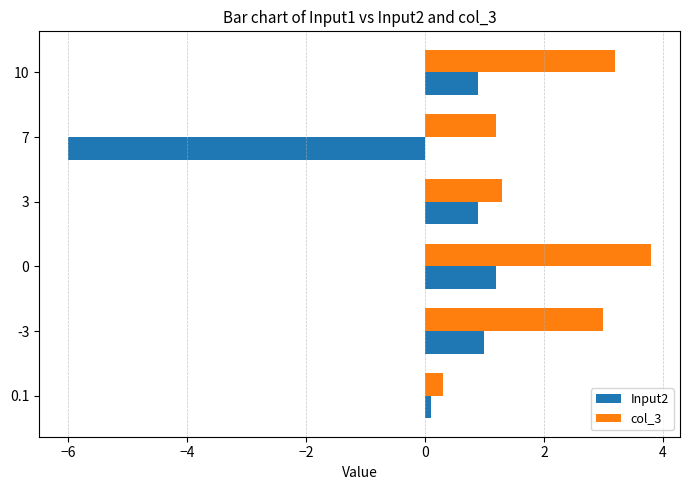

What is the average value of the col_3 series?

2.1